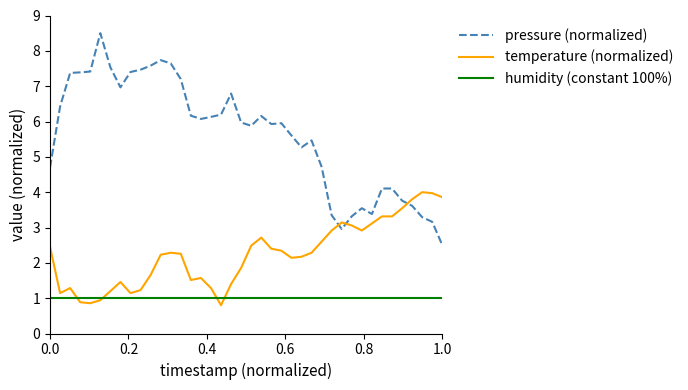

What is the maximum value shown in the chart?

8.5